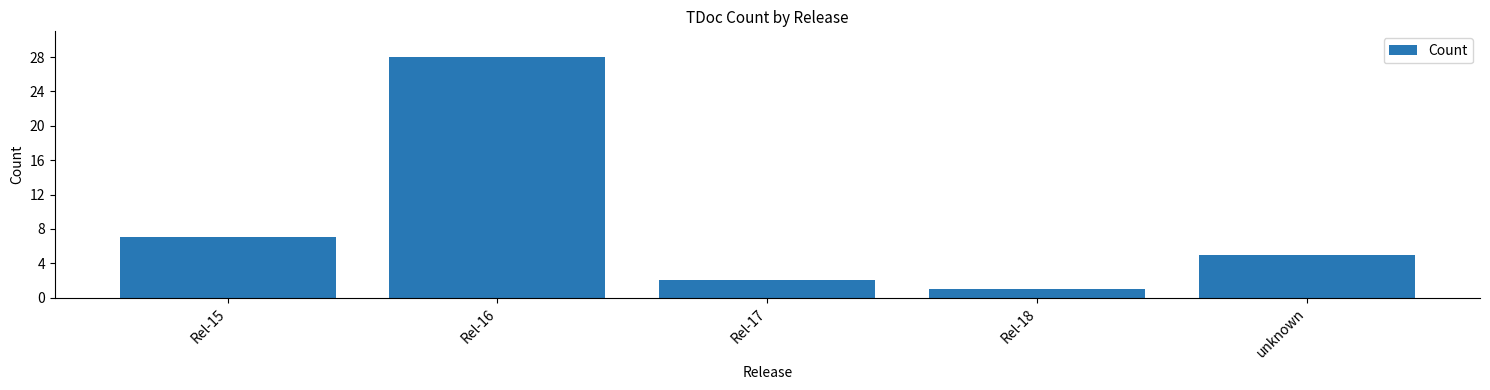

At which category does the chart reach its peak across all series?

Rel-16